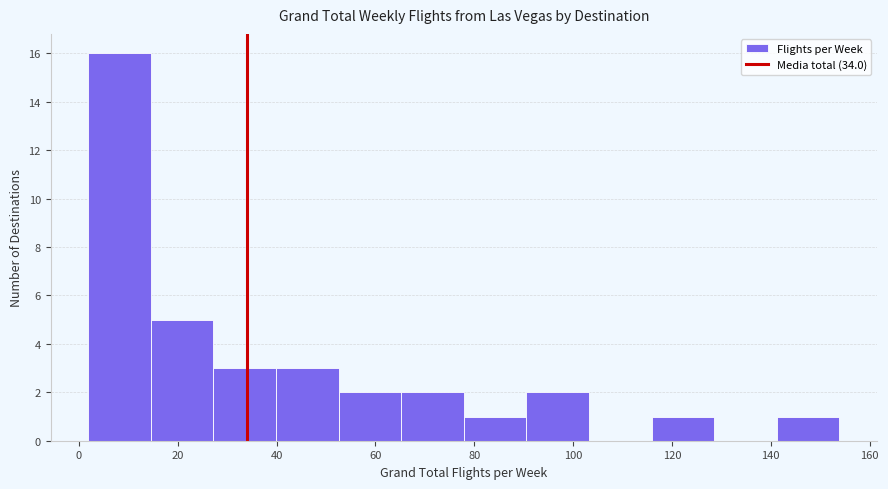

How tall is the bar that spans 78 to 90 on the x-axis? Neither the bar edges nor the heights are printed on the chart, so give them approximately, as read against the axes.

1